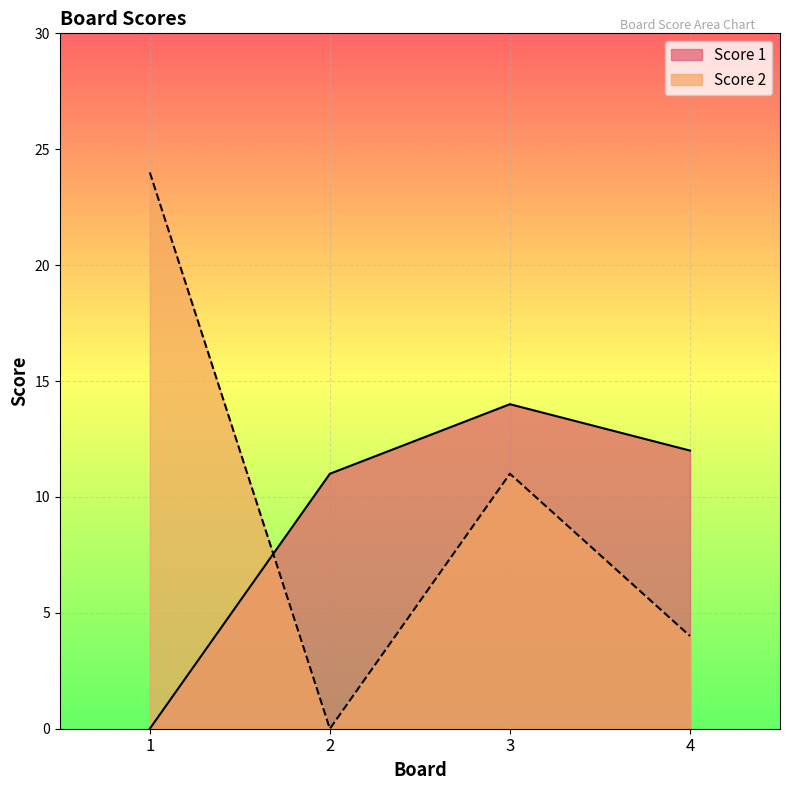

How many data points in Score 1 are less than 12?

2